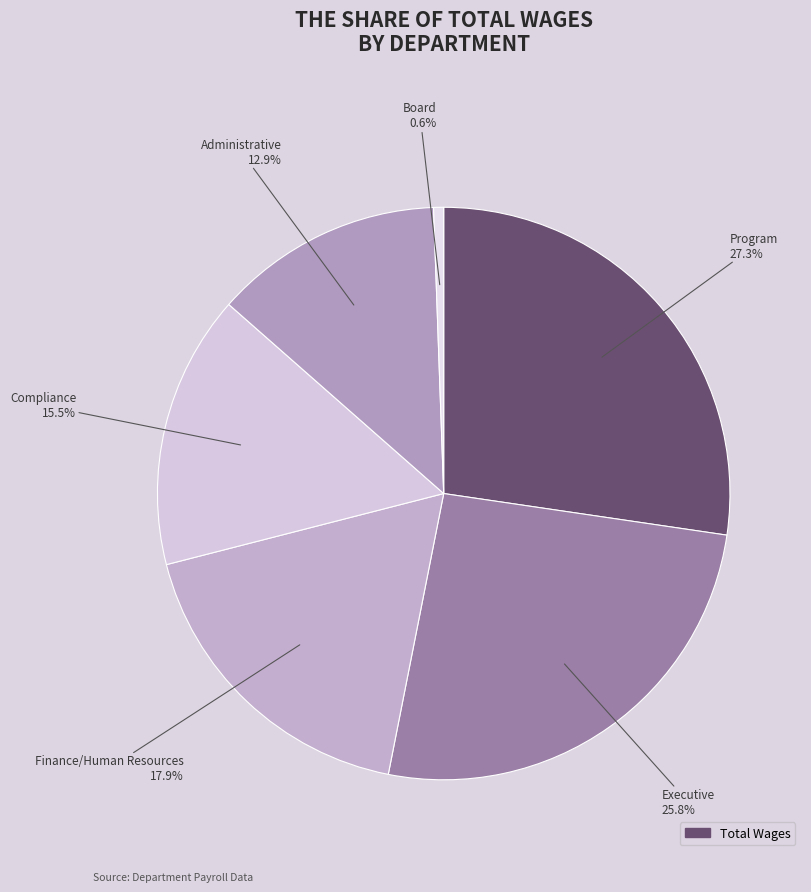

How many slices are in this pie chart?

6